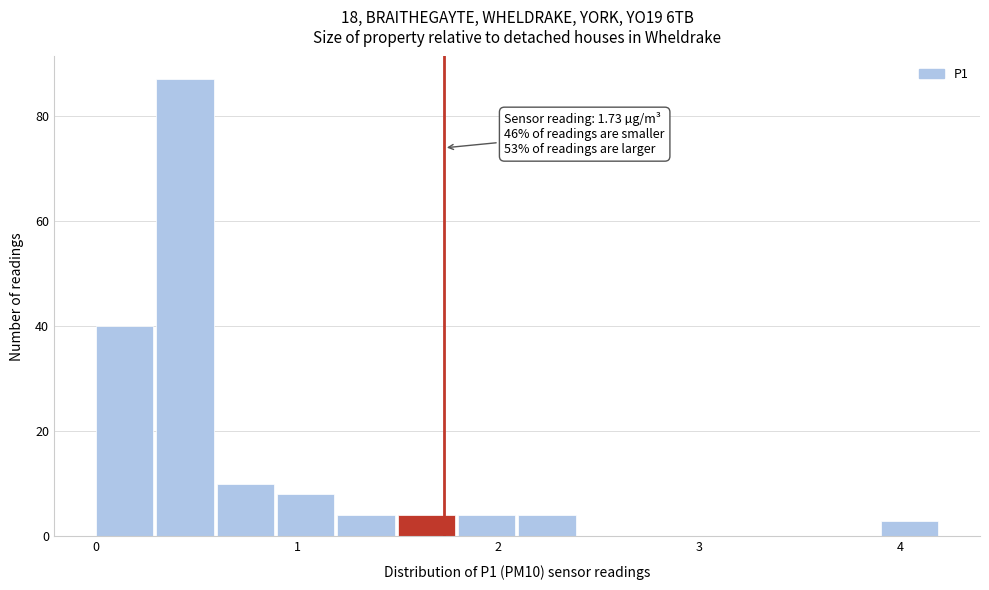

Around what value on the x-axis is the tallest bar? Give the approximate position of its centre, as read against the axis.

0.4